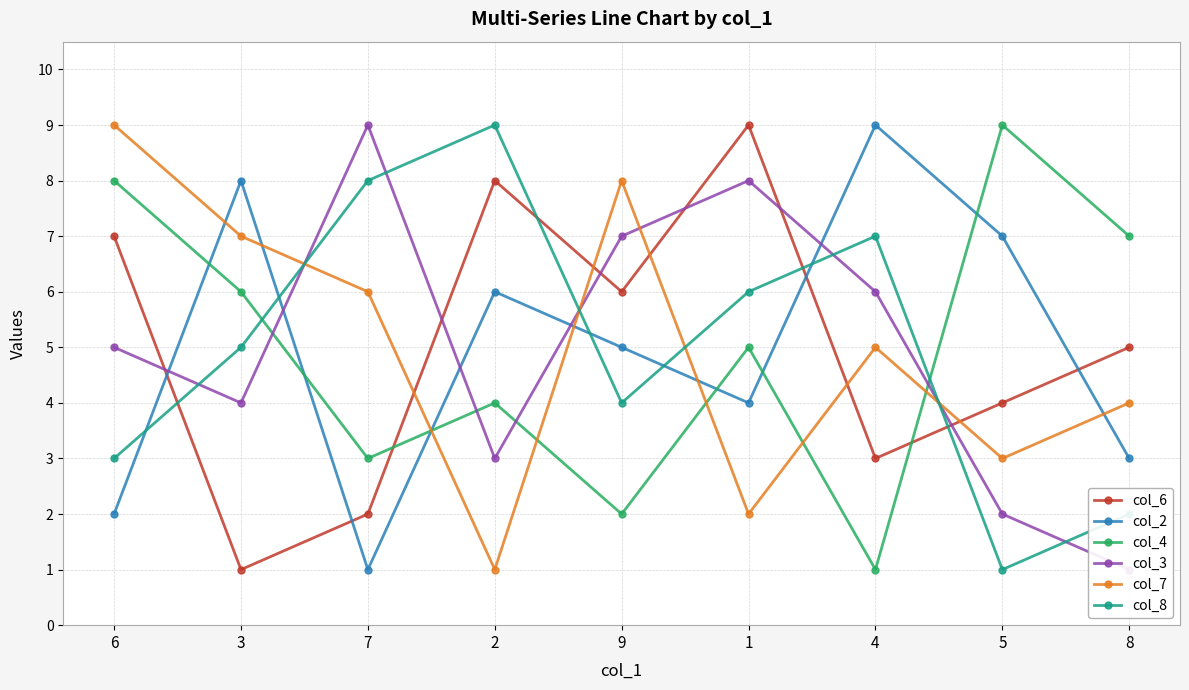

In col_8, how many points are lower than both neighbors (excluding endpoints)?

2